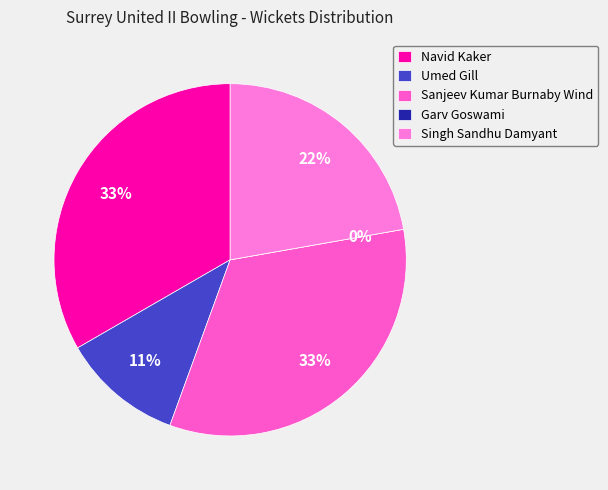

What is the change in value from Umed Gill to Garv Goswami?

-1